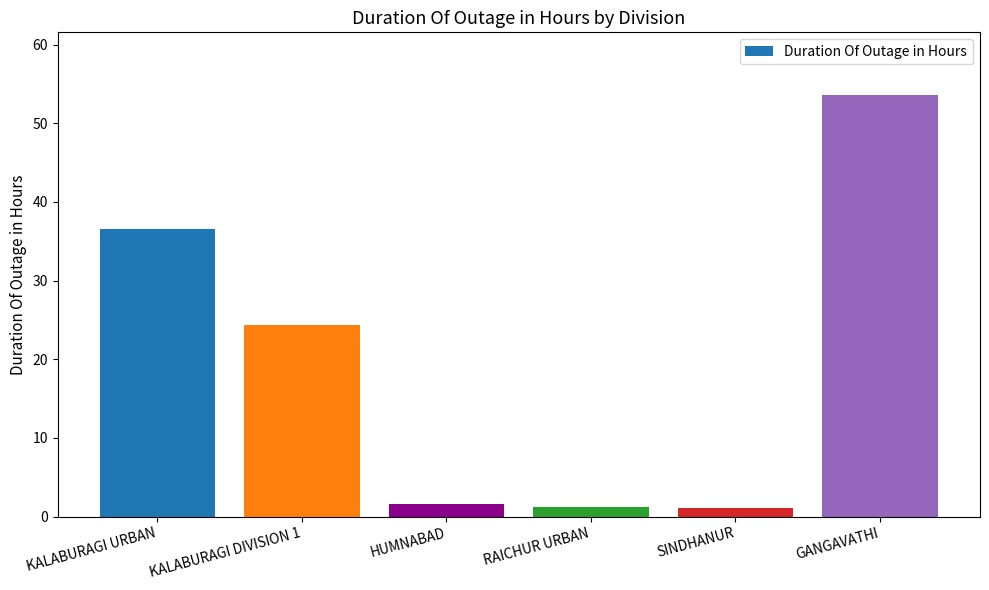

Is it true that the value at HUMNABAD is 1.6?

True